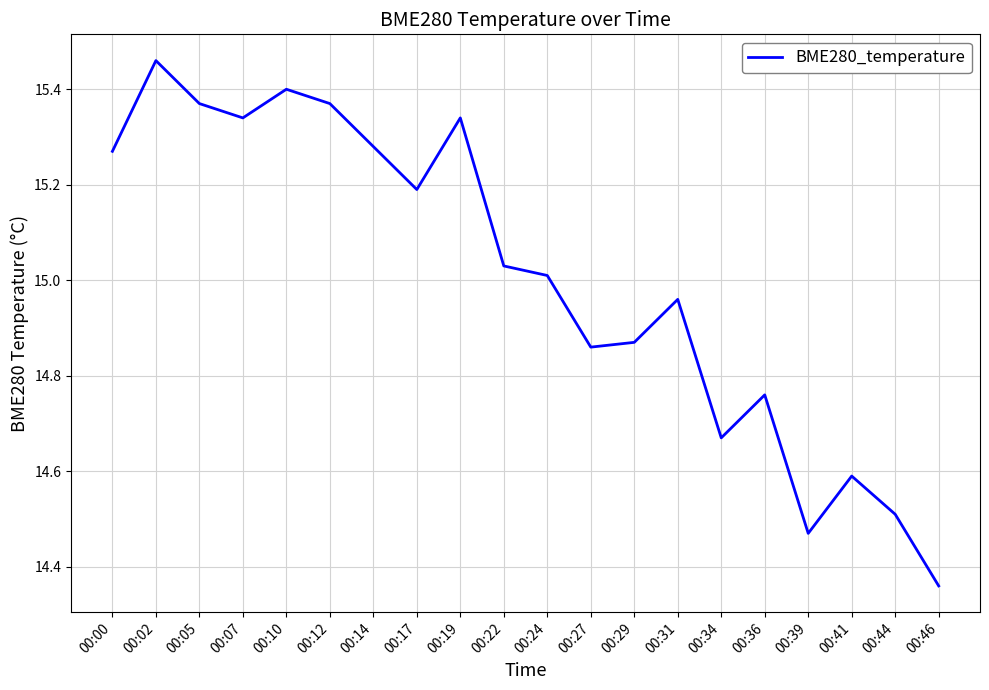

Where is the first local minimum?

00:07